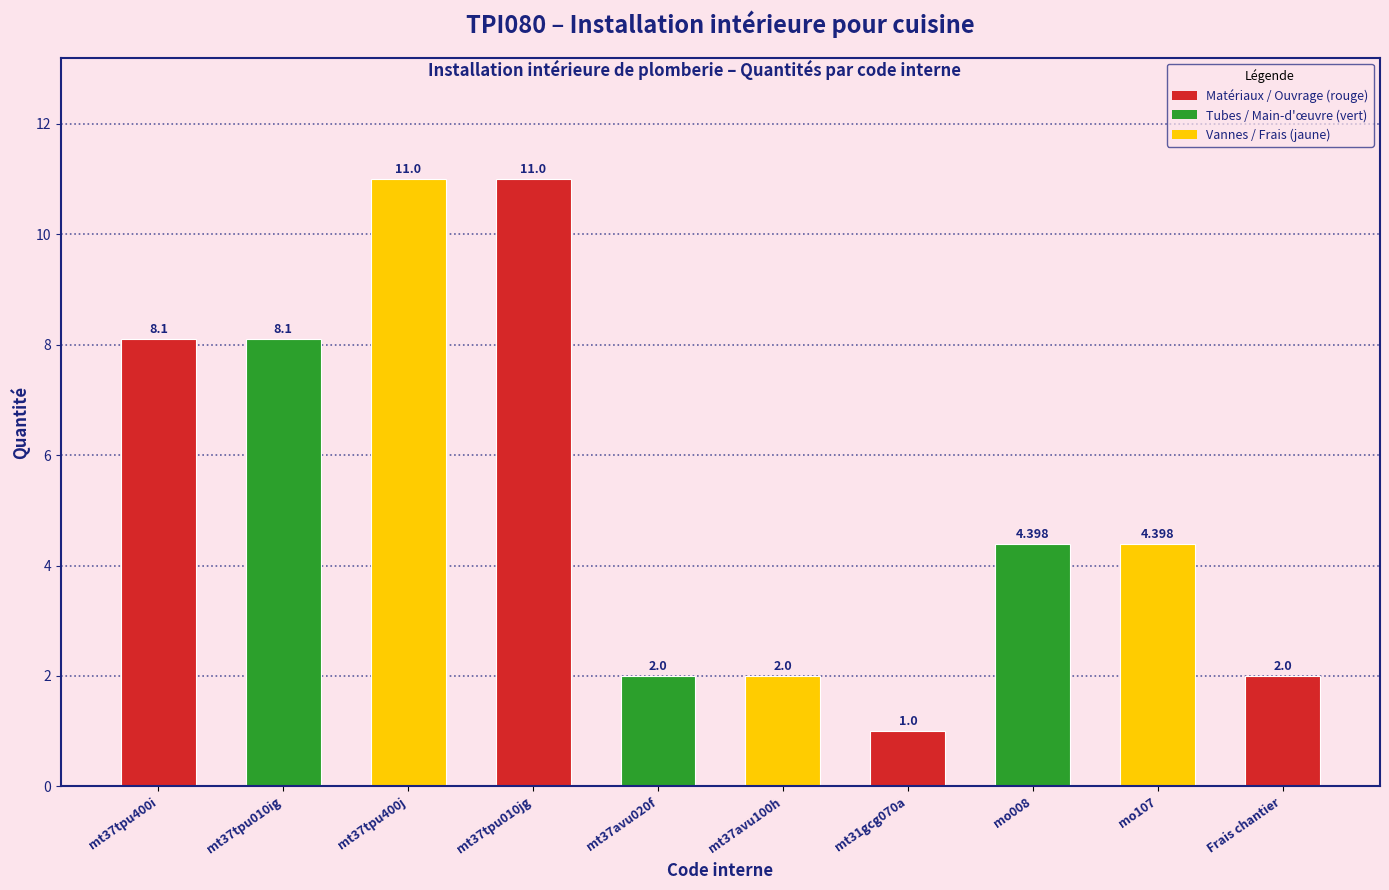

What is the smallest value displayed?

1.0